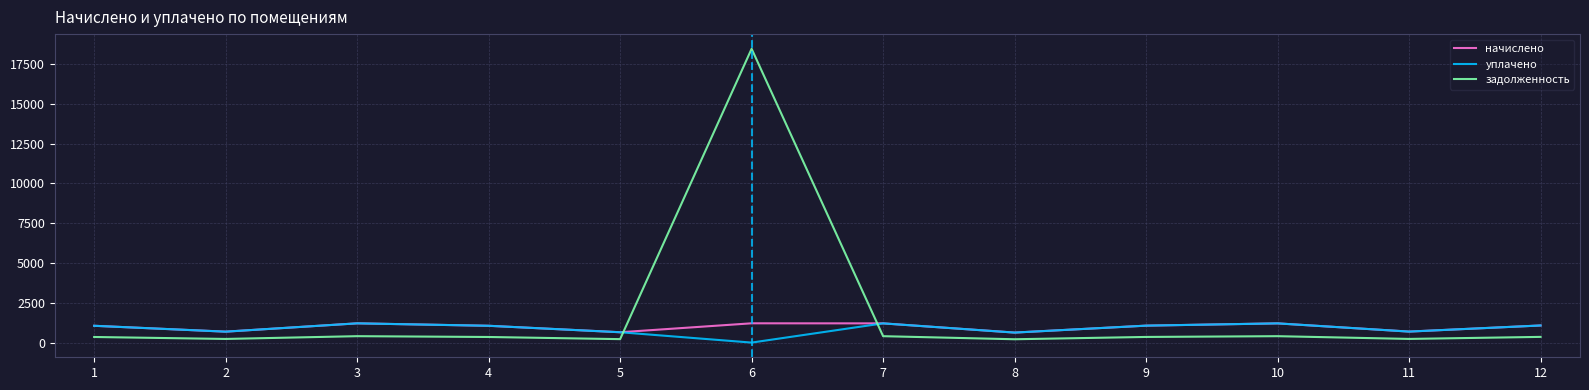

How many categories are shown in the chart?

12